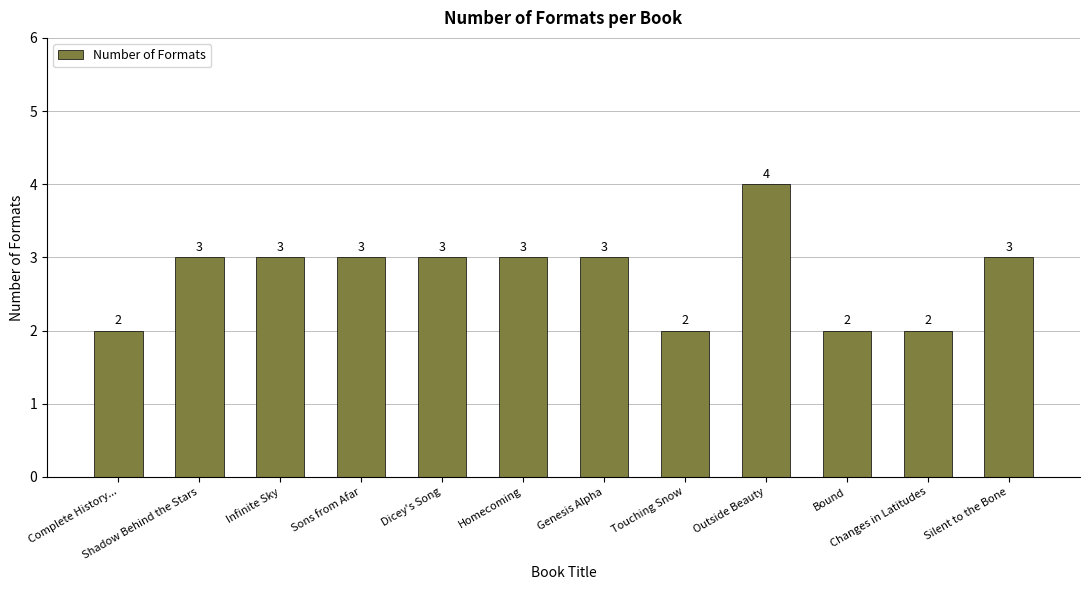

What is the sum of all values?

33